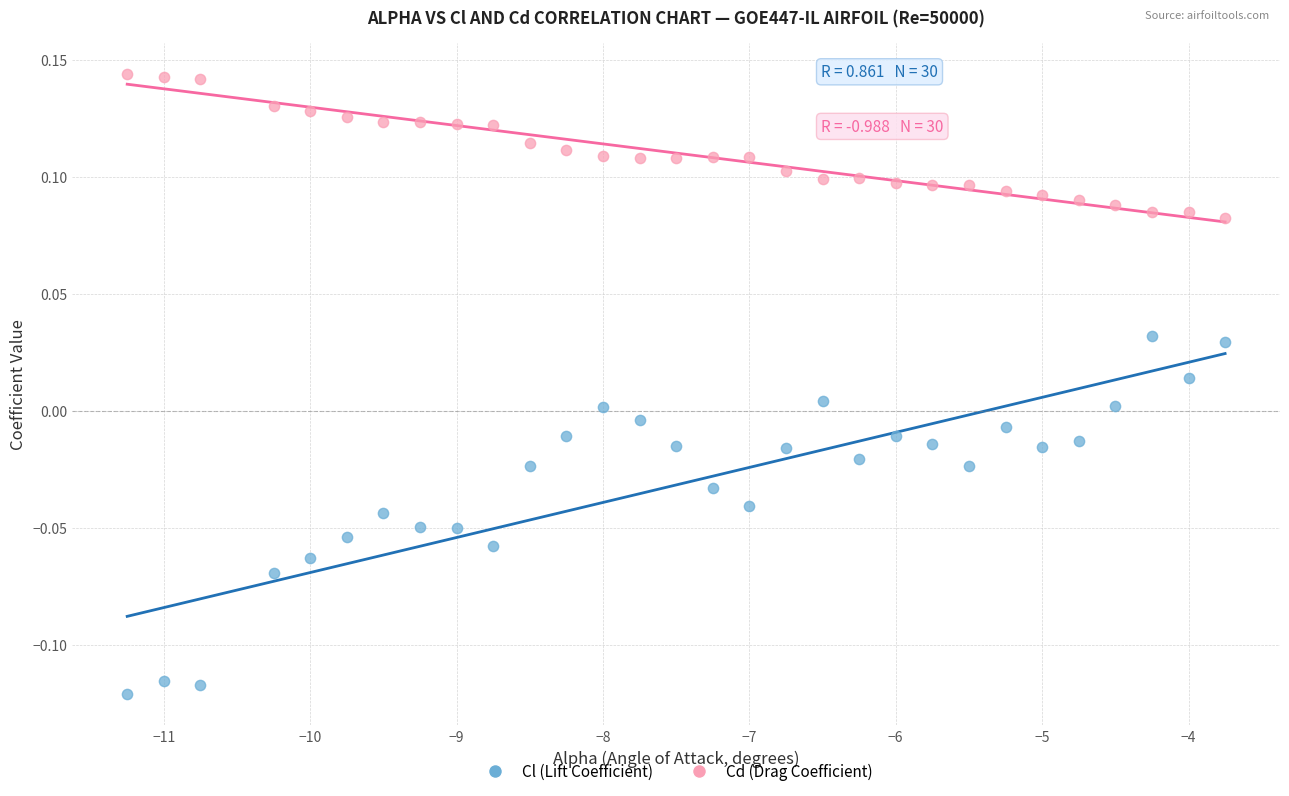

Which series contains the highest Y value?

Cd (Drag Coefficient)